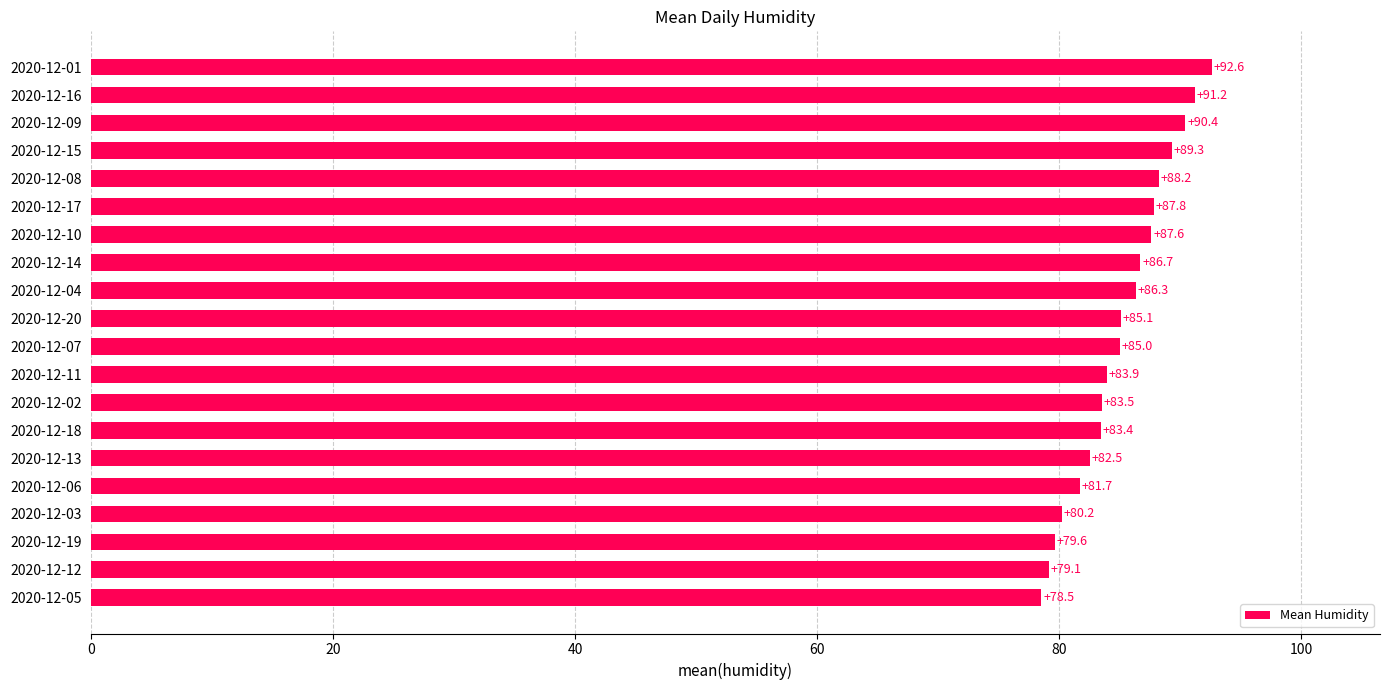

What is the label of the 1st bar from the bottom?

2020-12-05